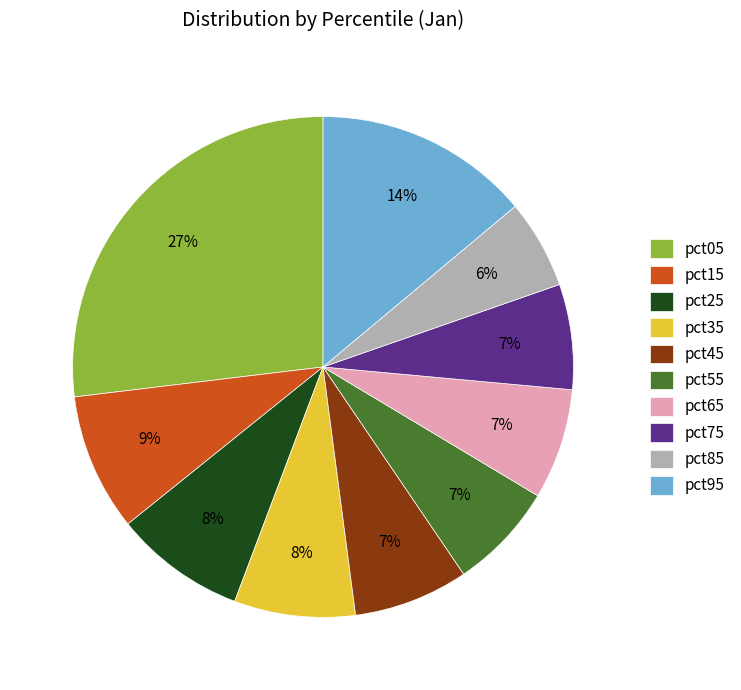

To the nearest percent, what is the combined percentage of pct55 and pct35?

15%